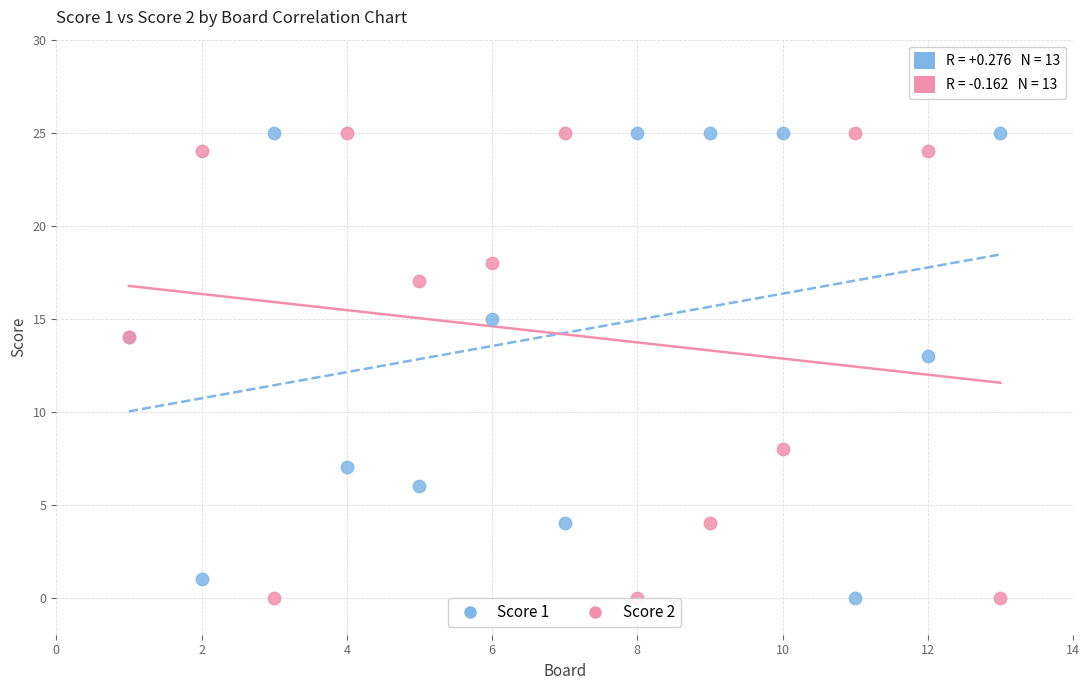

What is the X range (max minus min) for the scatter plot?

12